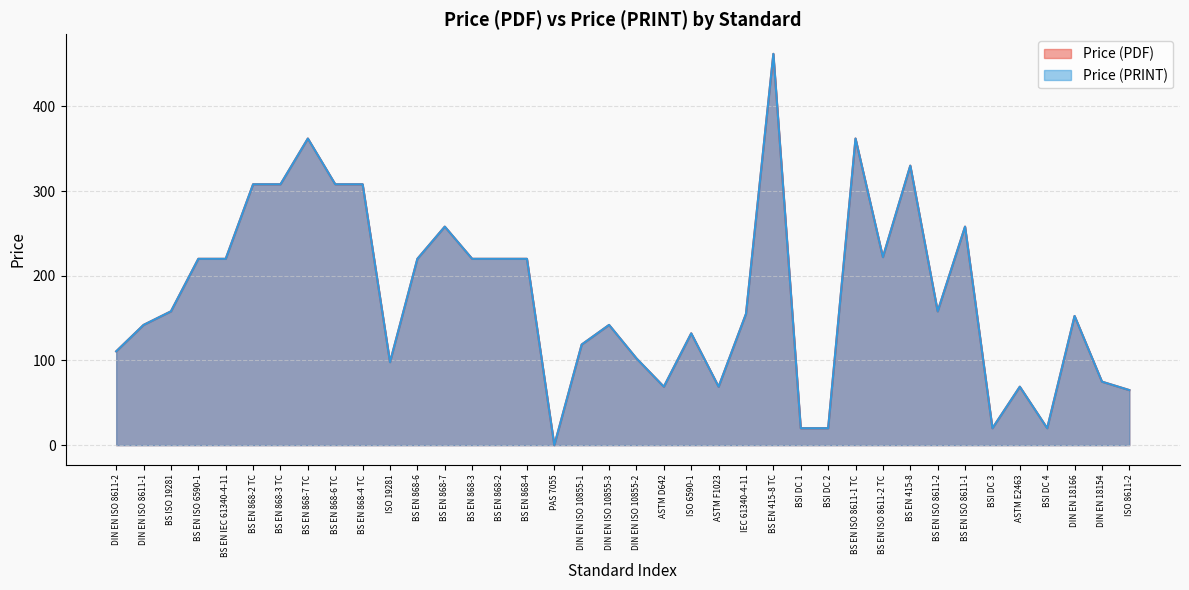

True or false: Price (PRINT) and Price (PDF) cross at least once.

False